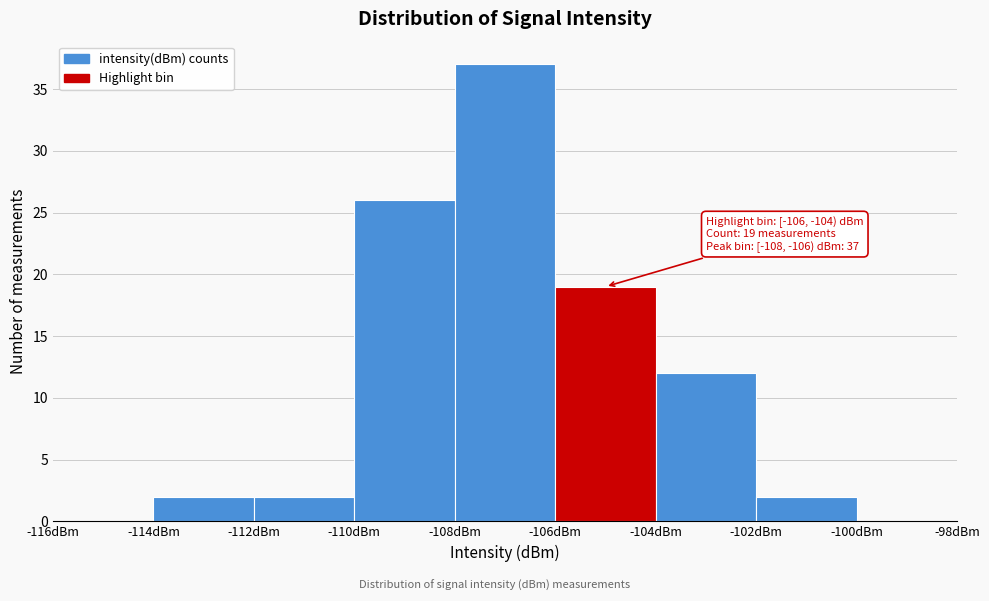

Over which range of the x-axis is the bar tallest?

-108 to -106